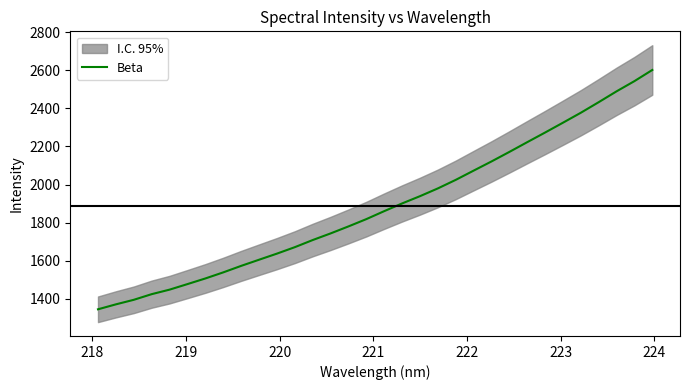

How many values exceed 1860?

16